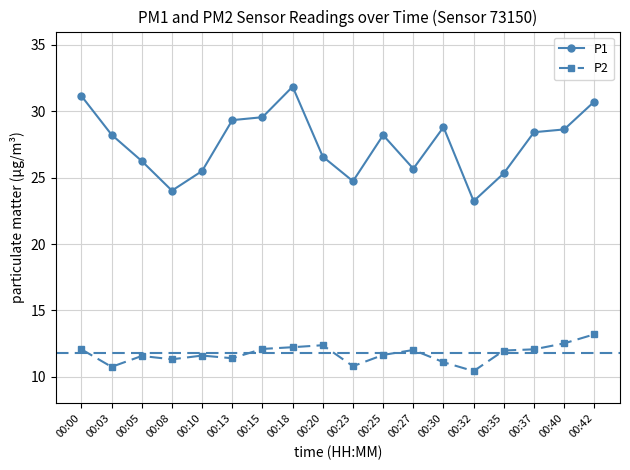

True or false: P2 and P1 cross at least once.

False